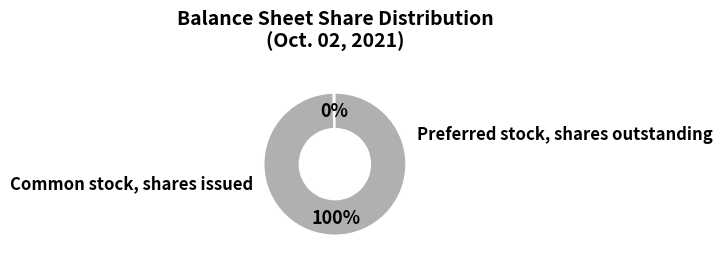

Does any single category account for the majority?

Yes